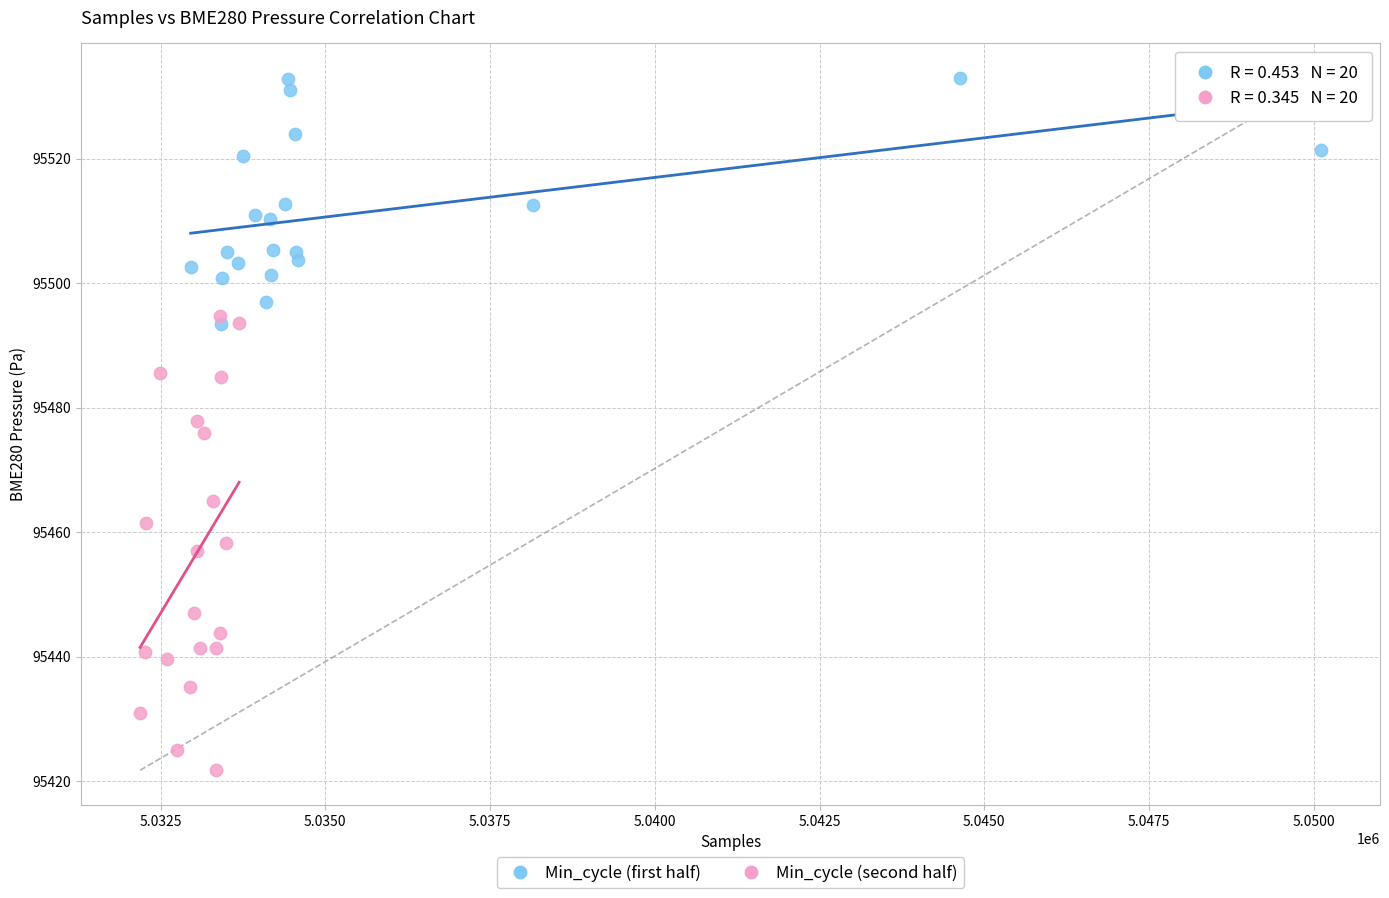

Which series has the largest Y range (max minus min)?

Min_cycle (second half)